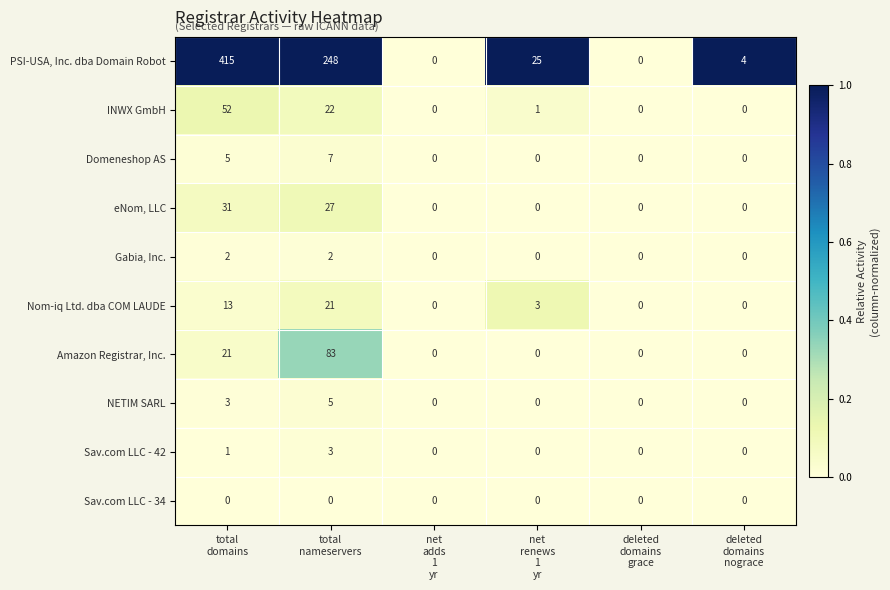

Which series has the largest total across all categories?

PSI-USA, Inc. dba Domain Robot